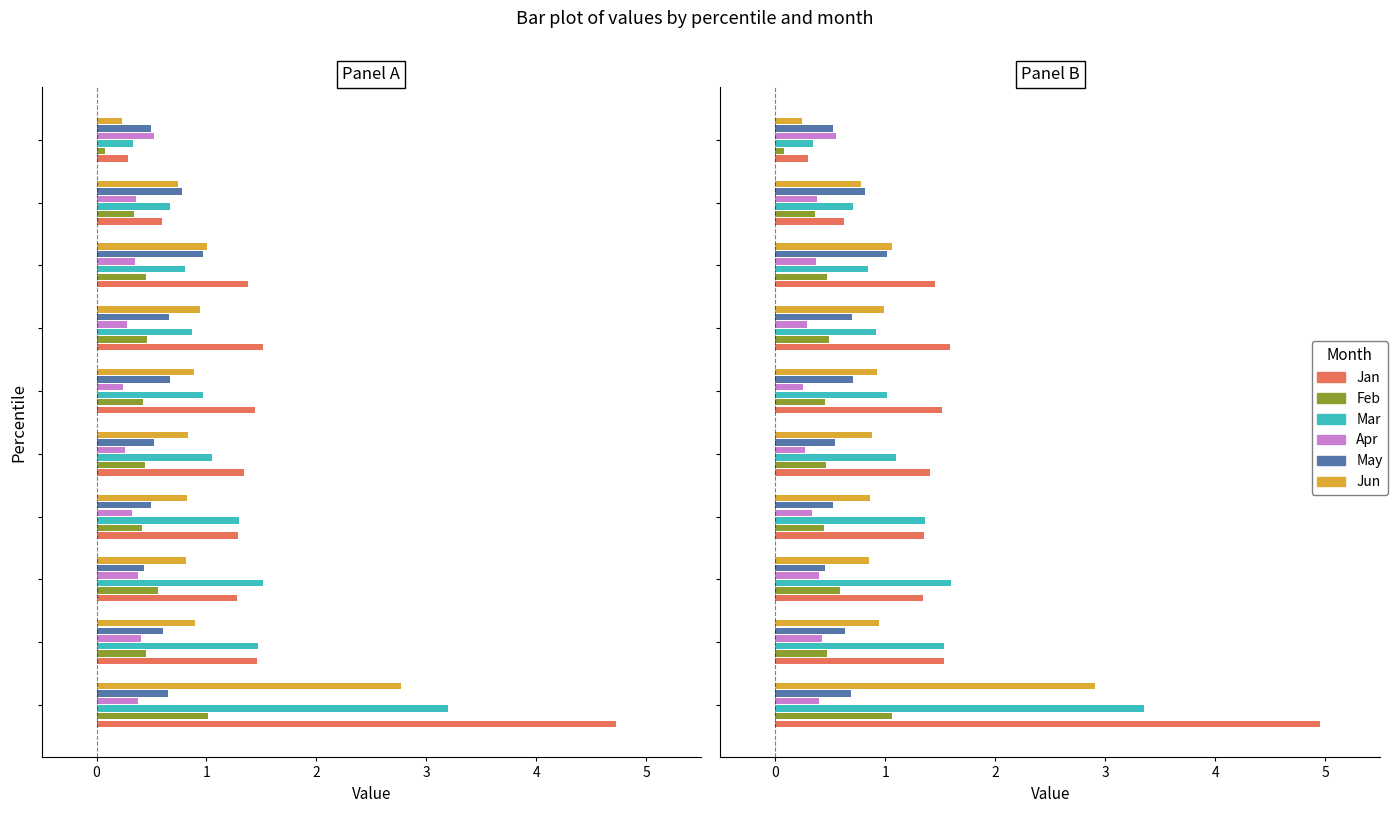

List the series in order of their peak value, highest first.

Jan, Mar, Jun, Feb, May, Apr